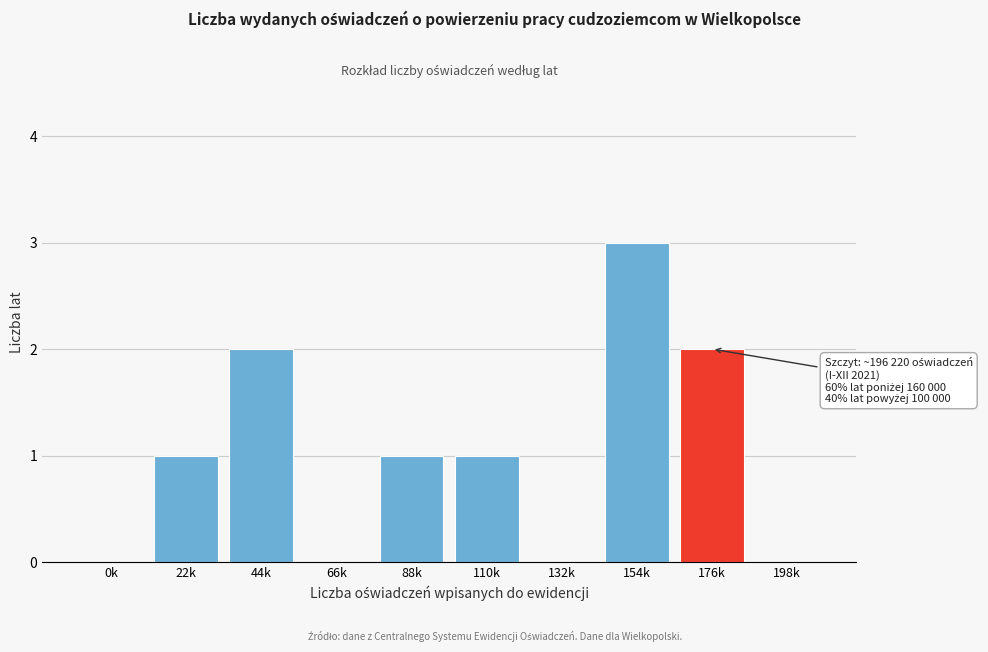

Reading left to right, transcribe all the data shown in this chart.

0k=0	22k=1	44k=2	66k=0	88k=1	110k=1	132k=0	154k=3	176k=2	198k=0